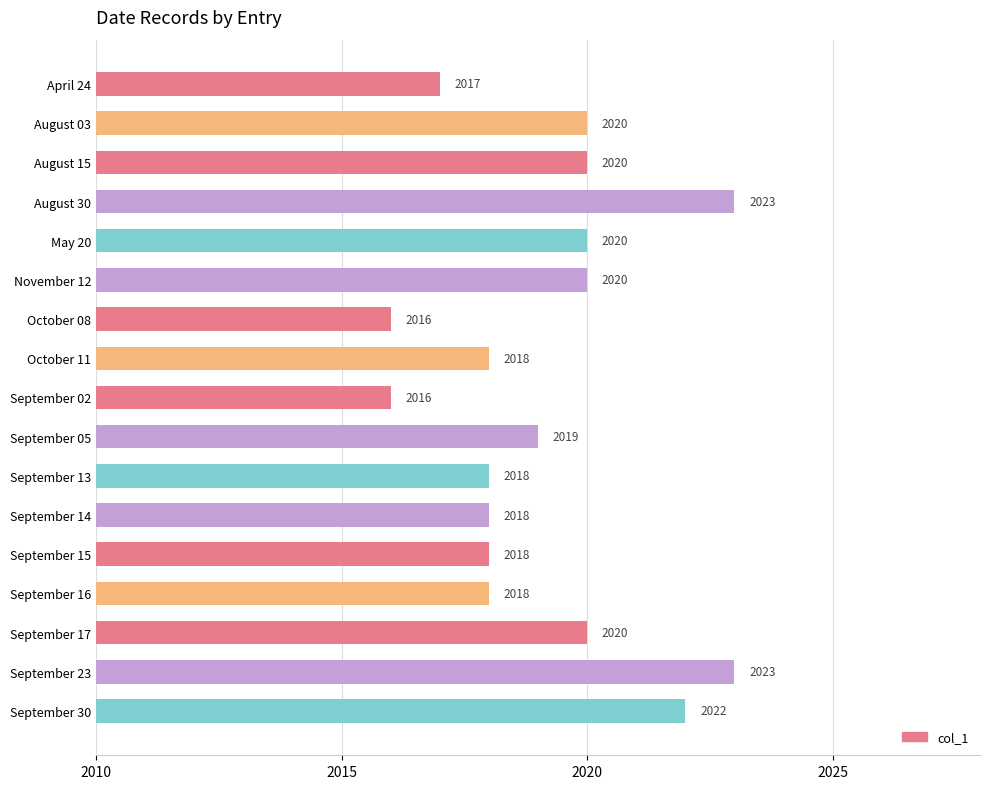

What is the value of the 9th bar from the top?

2016